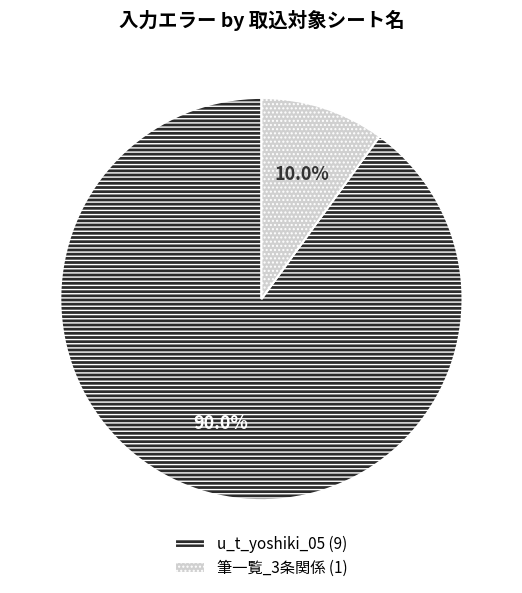

How many slices are in this pie chart?

2